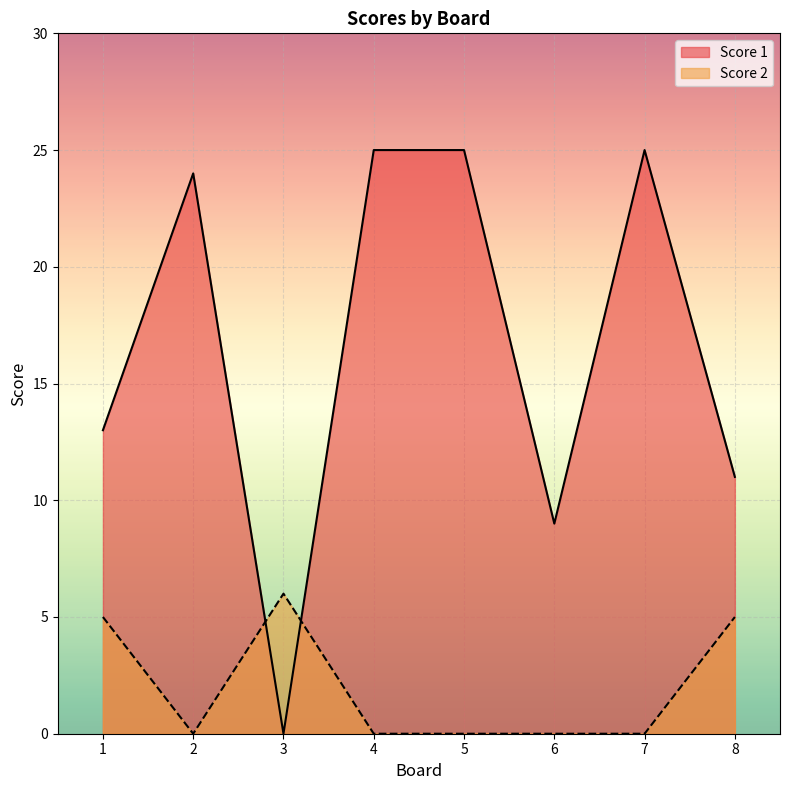

Where is the first local maximum for Score 2?

3